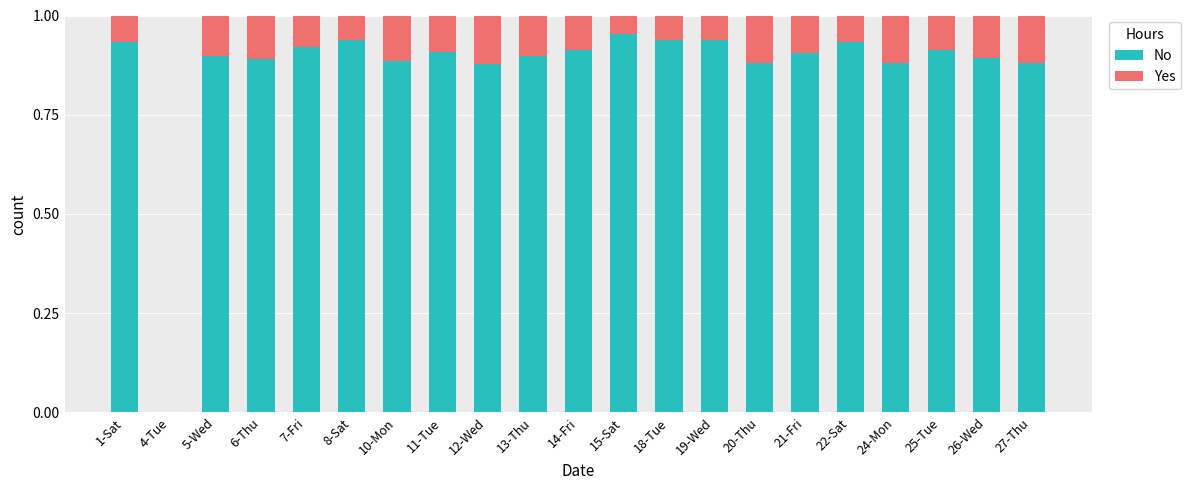

Is it true that No equals 0.9 at 1-Sat?

True